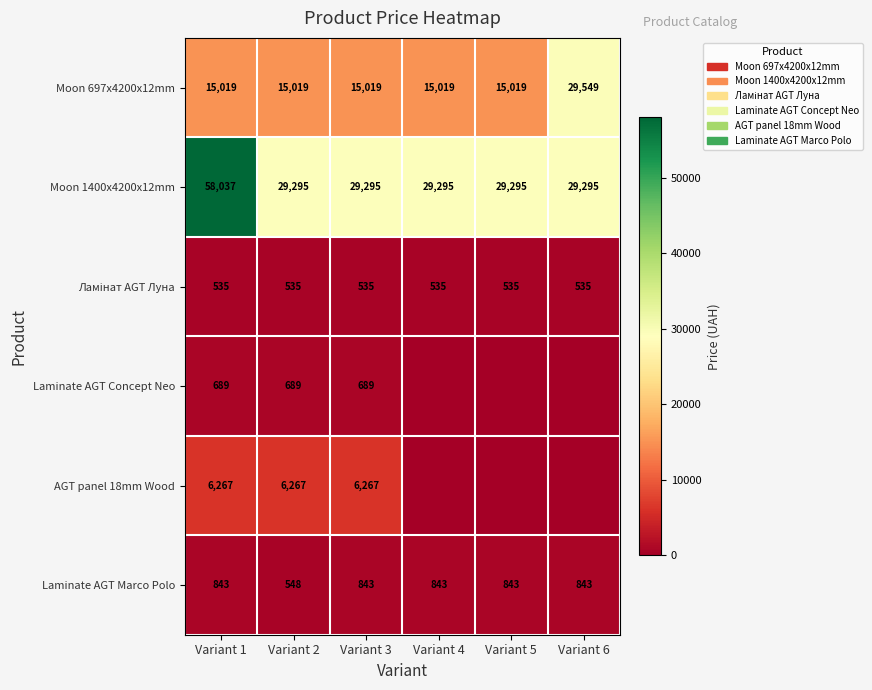

Which has a higher value, Variant 2 or Variant 4?

Variant 2